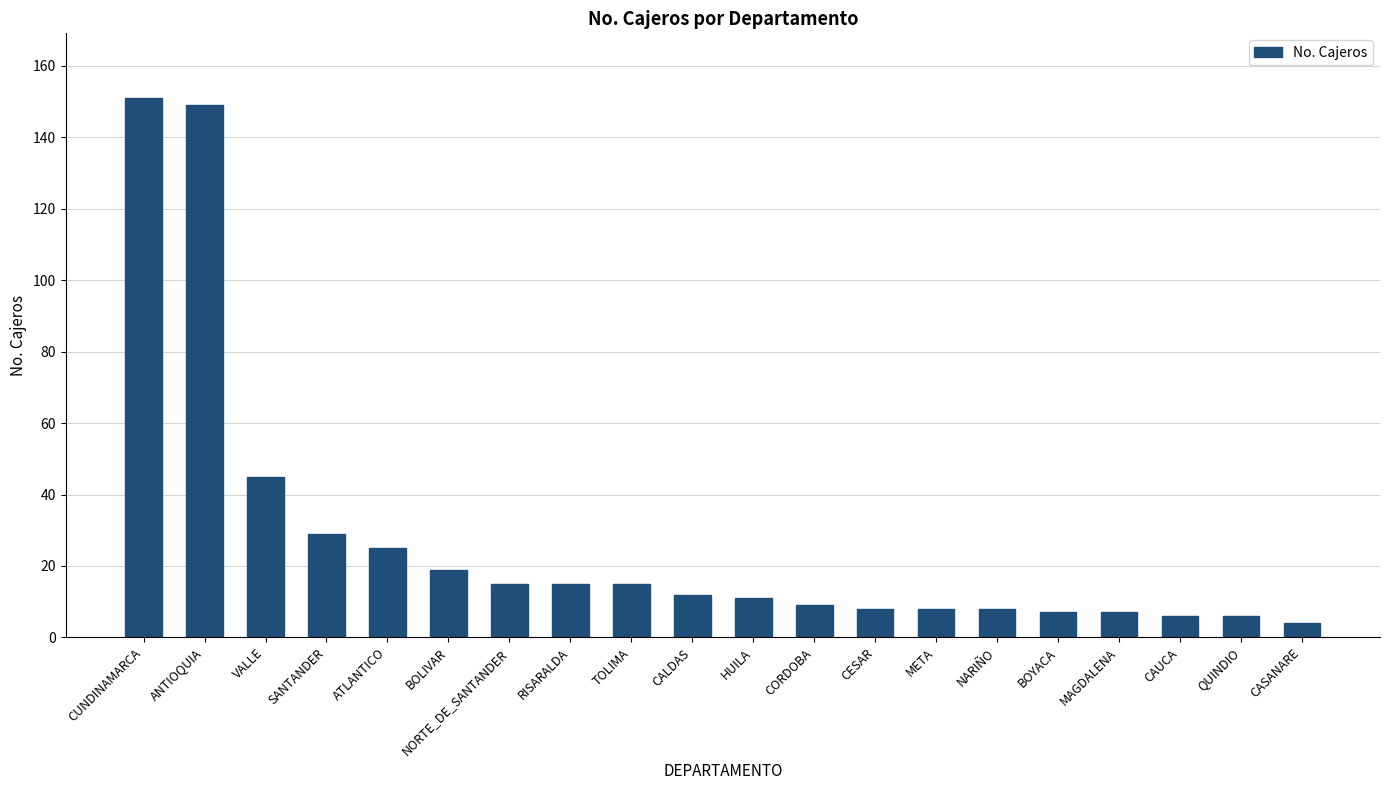

Is it true that the value at NORTE_DE_SANTANDER is 15?

True